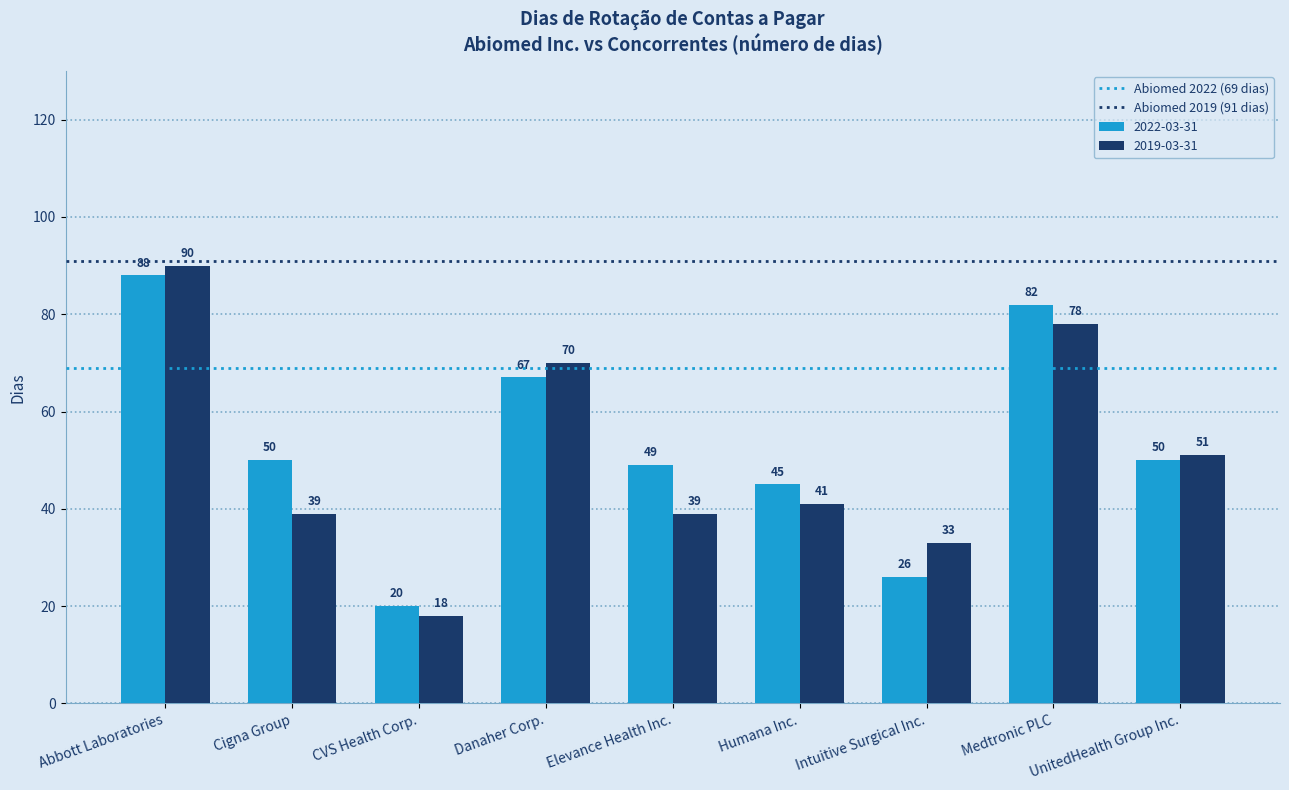

Is it true that 2022-03-31 equals 72 at UnitedHealth Group Inc.?

False